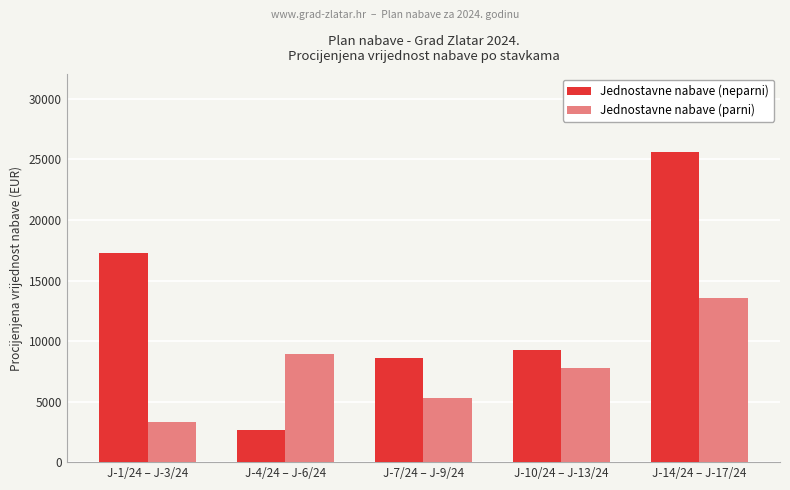

What is the value of the Jednostavne nabave (neparni) bar at the 2nd from the left?

2654